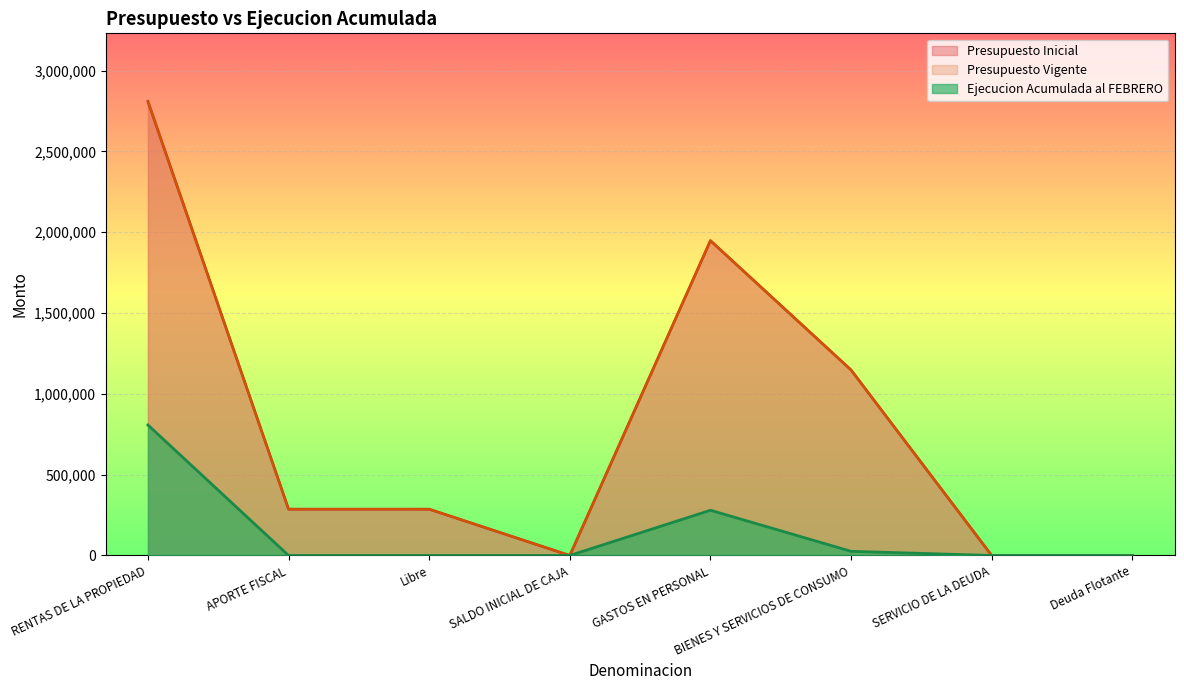

Does the chart display data point markers on the line(s)?

No